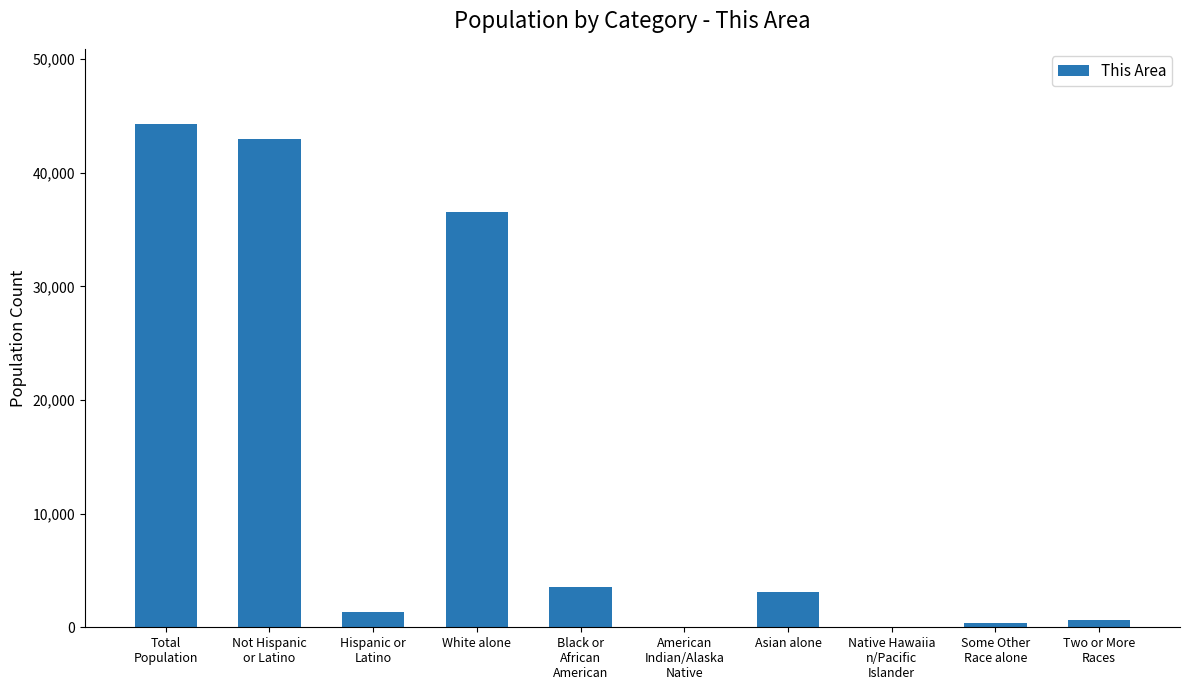

Which label corresponds to the largest value in the chart?

Total
Population